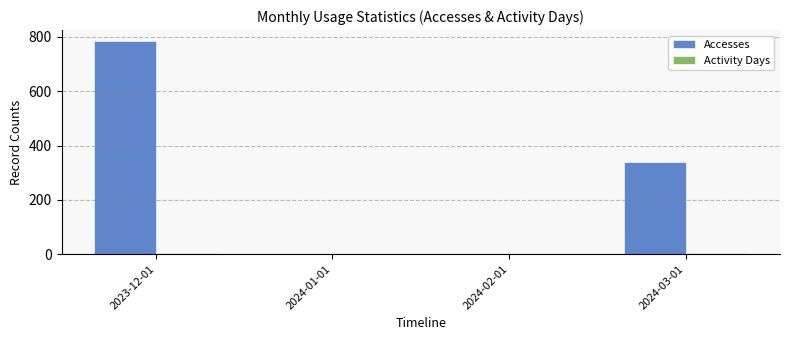

Which series has the widest spread of values?

Accesses